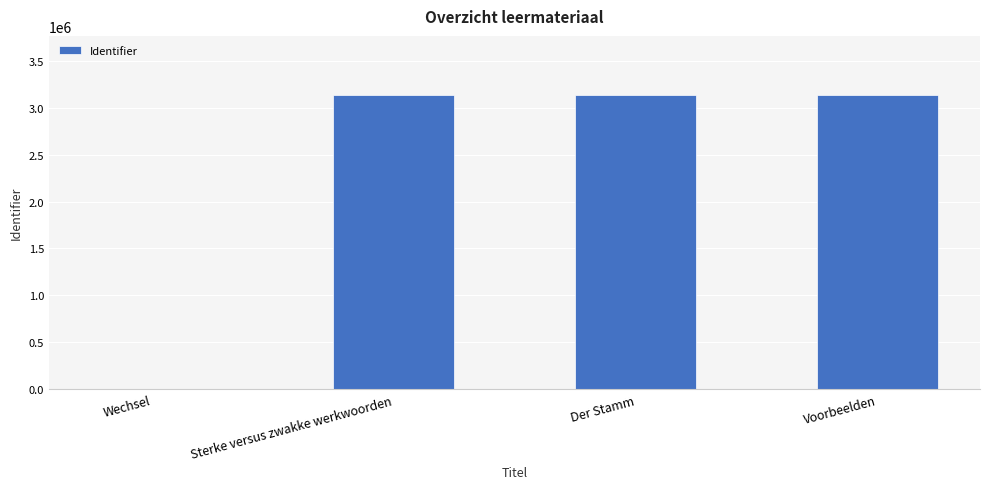

Is it true that the value at Voorbeelden is 4555220?

False